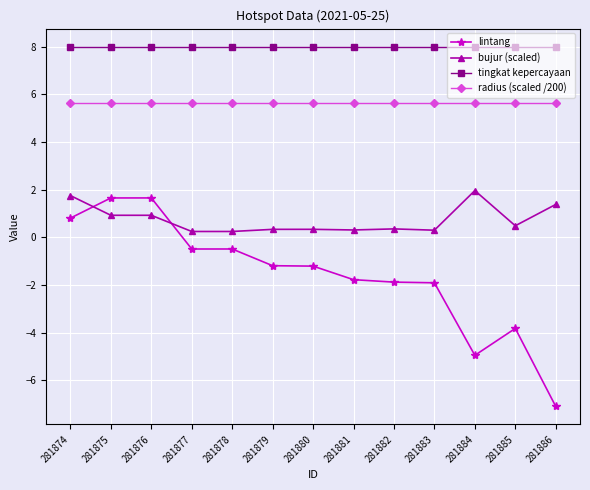

What is the sum of all radius (scaled /200) values?

73.1